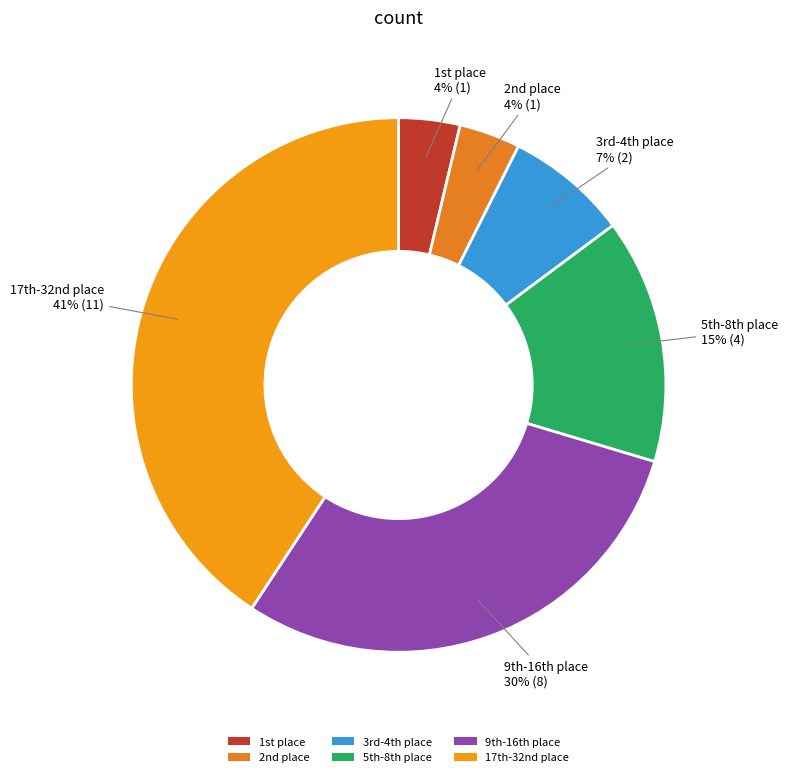

Is there a majority slice in this chart?

No